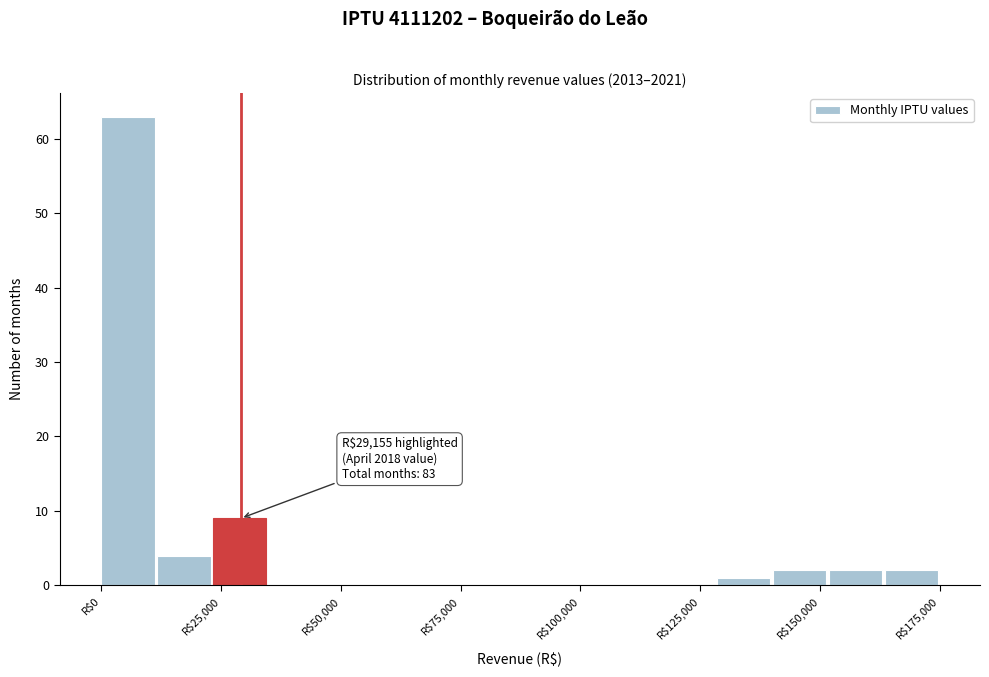

Around what value on the x-axis is the tallest bar? Give the approximate position of its centre, as read against the axis.

5000